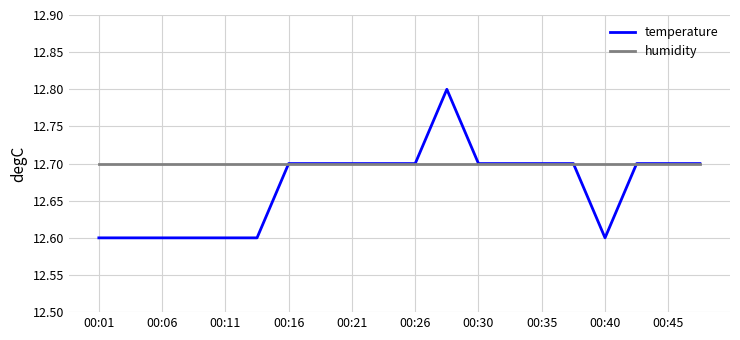

Rank the series by their average value, from lowest to highest.

temperature, humidity